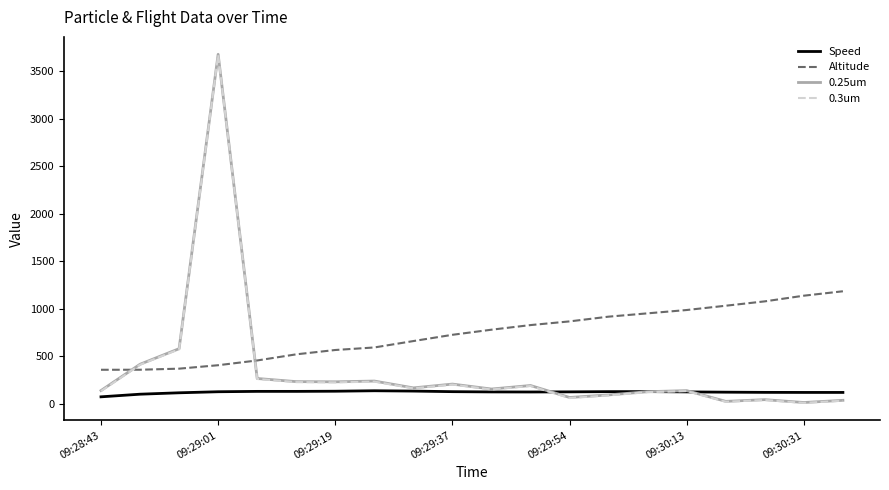

Which series ends up on top after the final intersection of 0.3um and Altitude?

Altitude